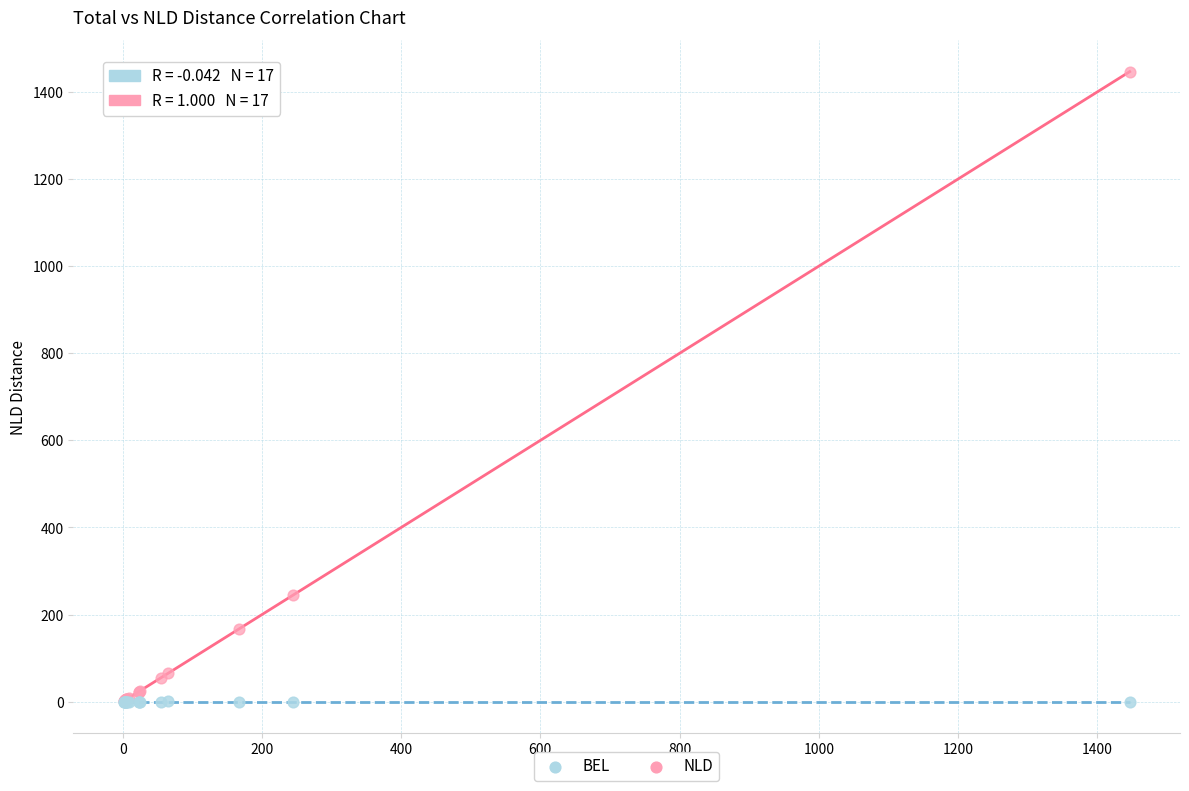

Across all series, what Y value is closest to 723?

244.2